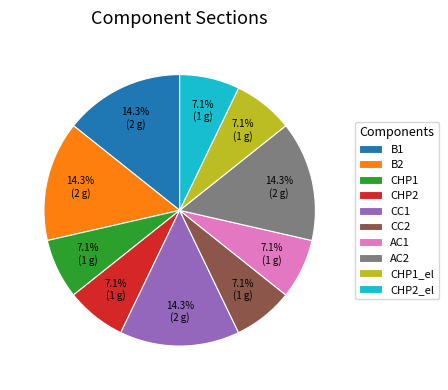

What percentage is NOT represented by CC2?

92.9%